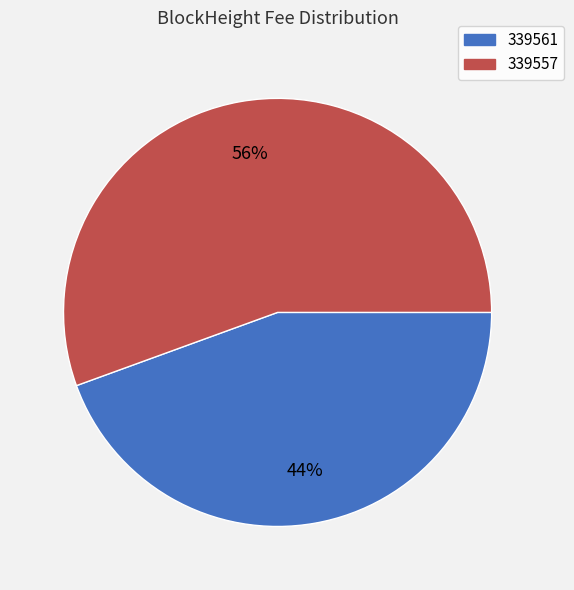

True or false: 339557 accounts for 49% of the total.

False